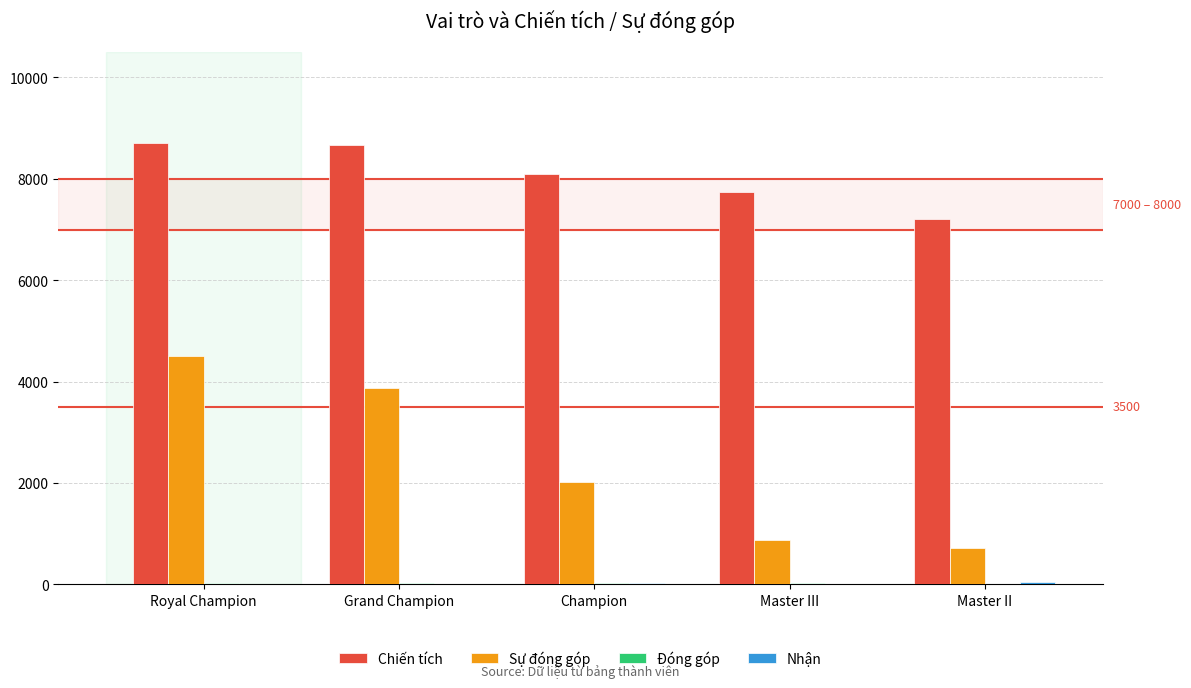

At which label is Sự đóng góp closest to 2609?

Champion